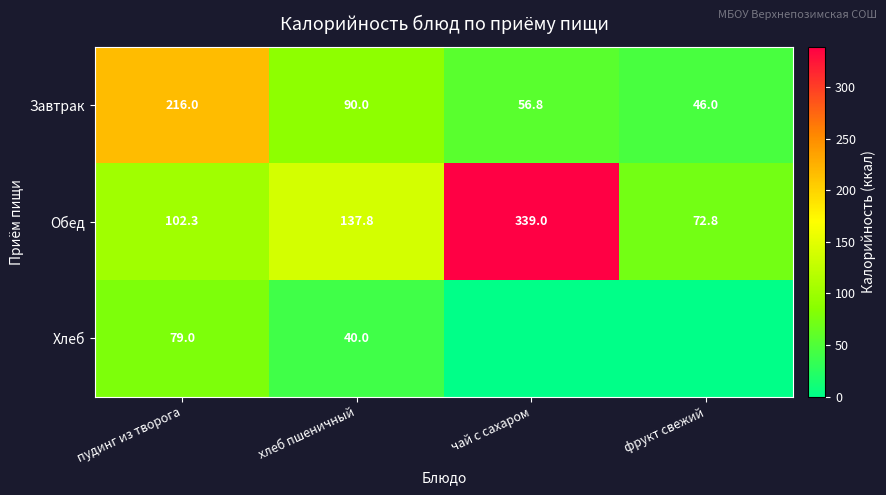

The value of Завтрак at фрукт свежий is 25.4. True or false?

False